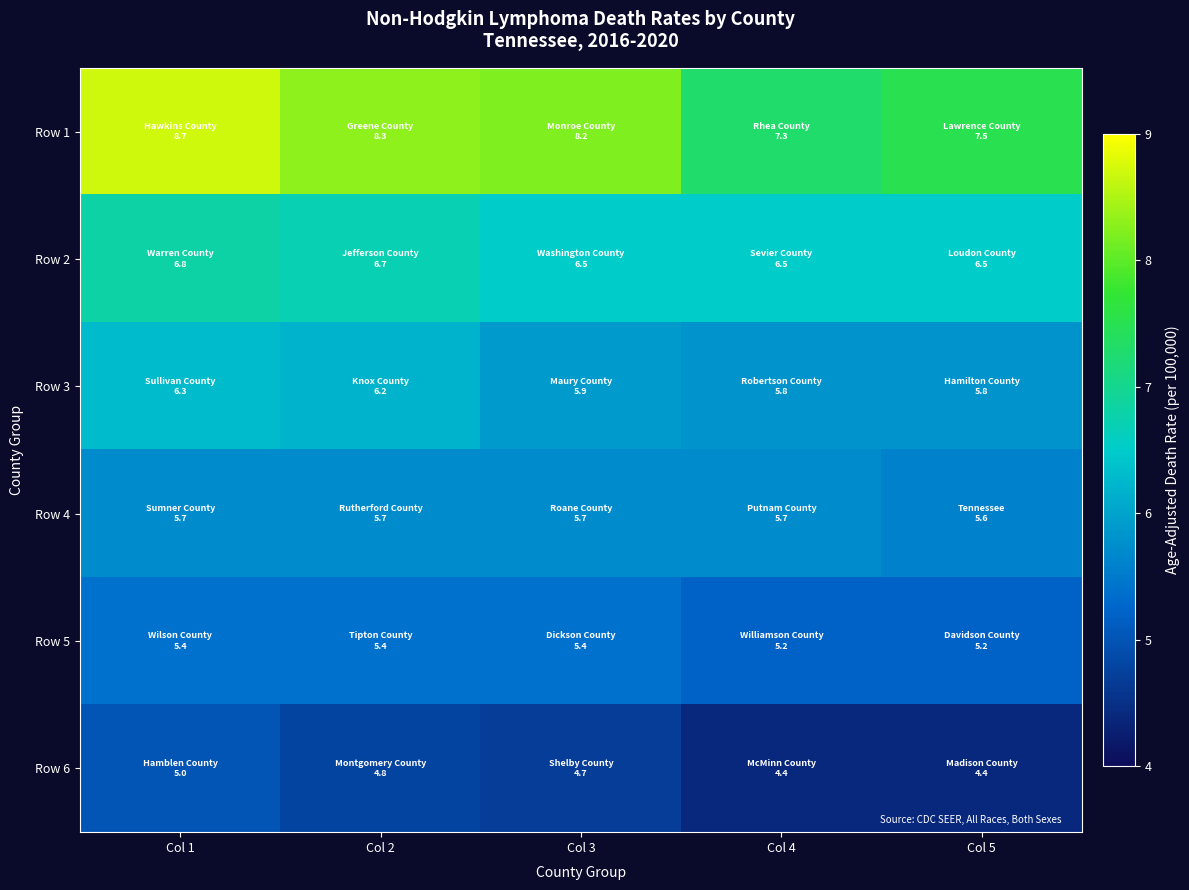

What is the difference between the highest and lowest values at Col 2?

3.5